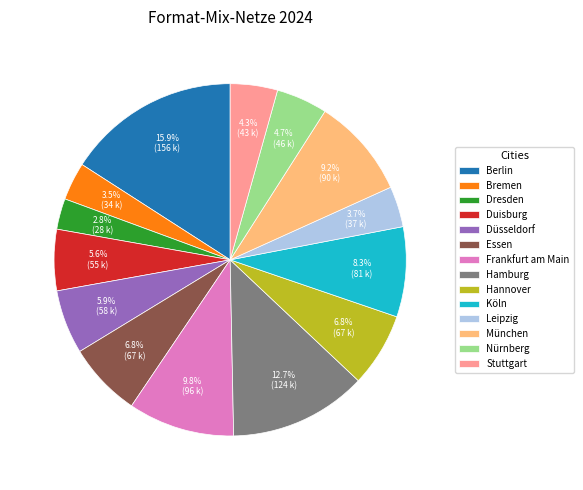

How many segments does this pie chart have?

14